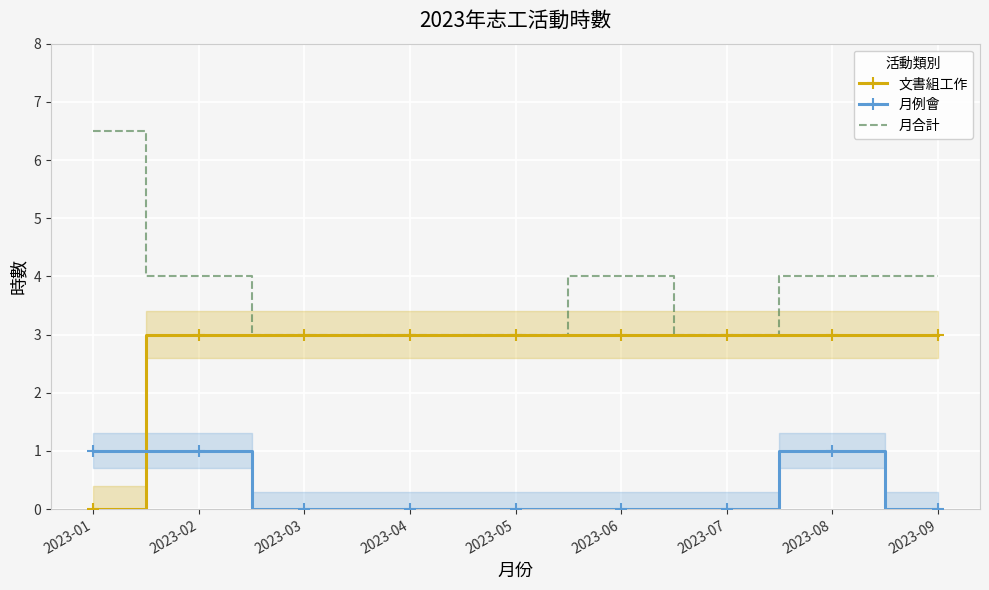

True or false: 文書組工作 and 月例會 intersect in this chart.

True